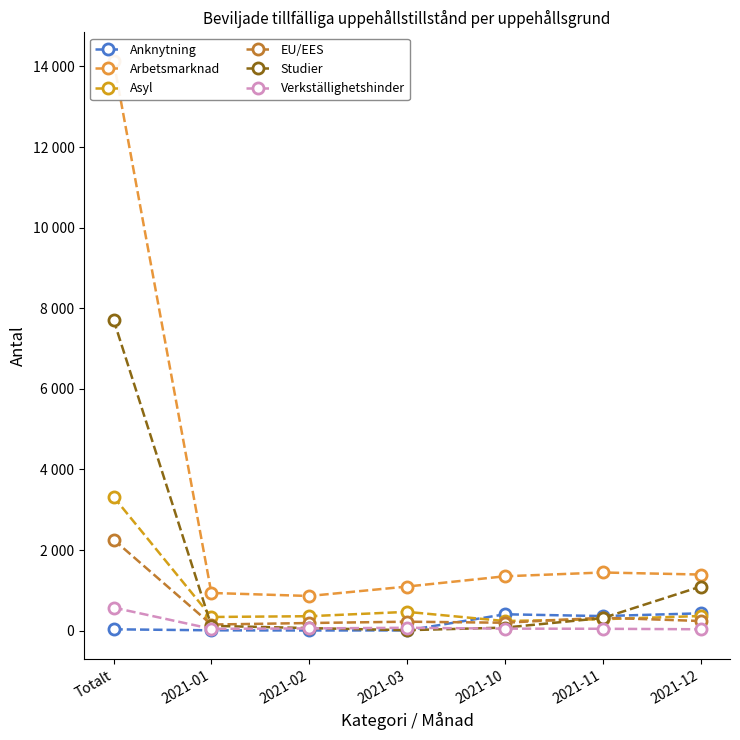

The value of Anknytning at 2021-01 is 7. True or false?

True